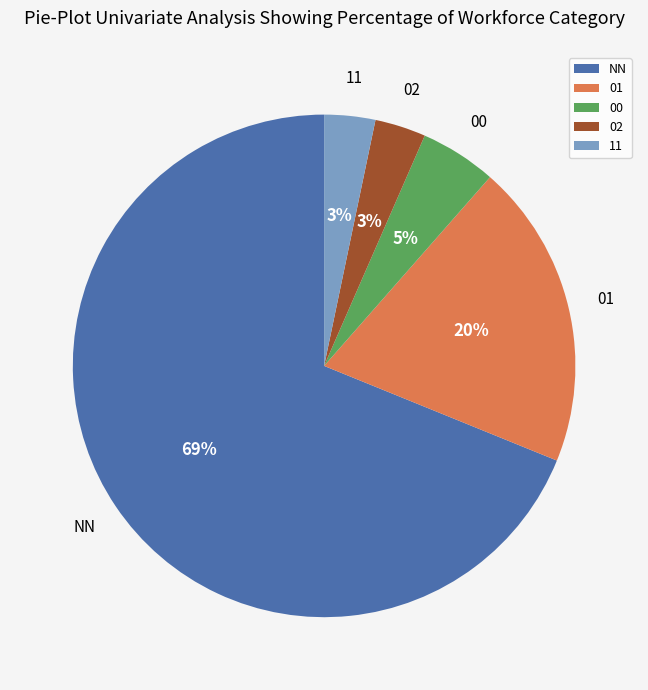

What is the largest slice in the pie chart?

NN